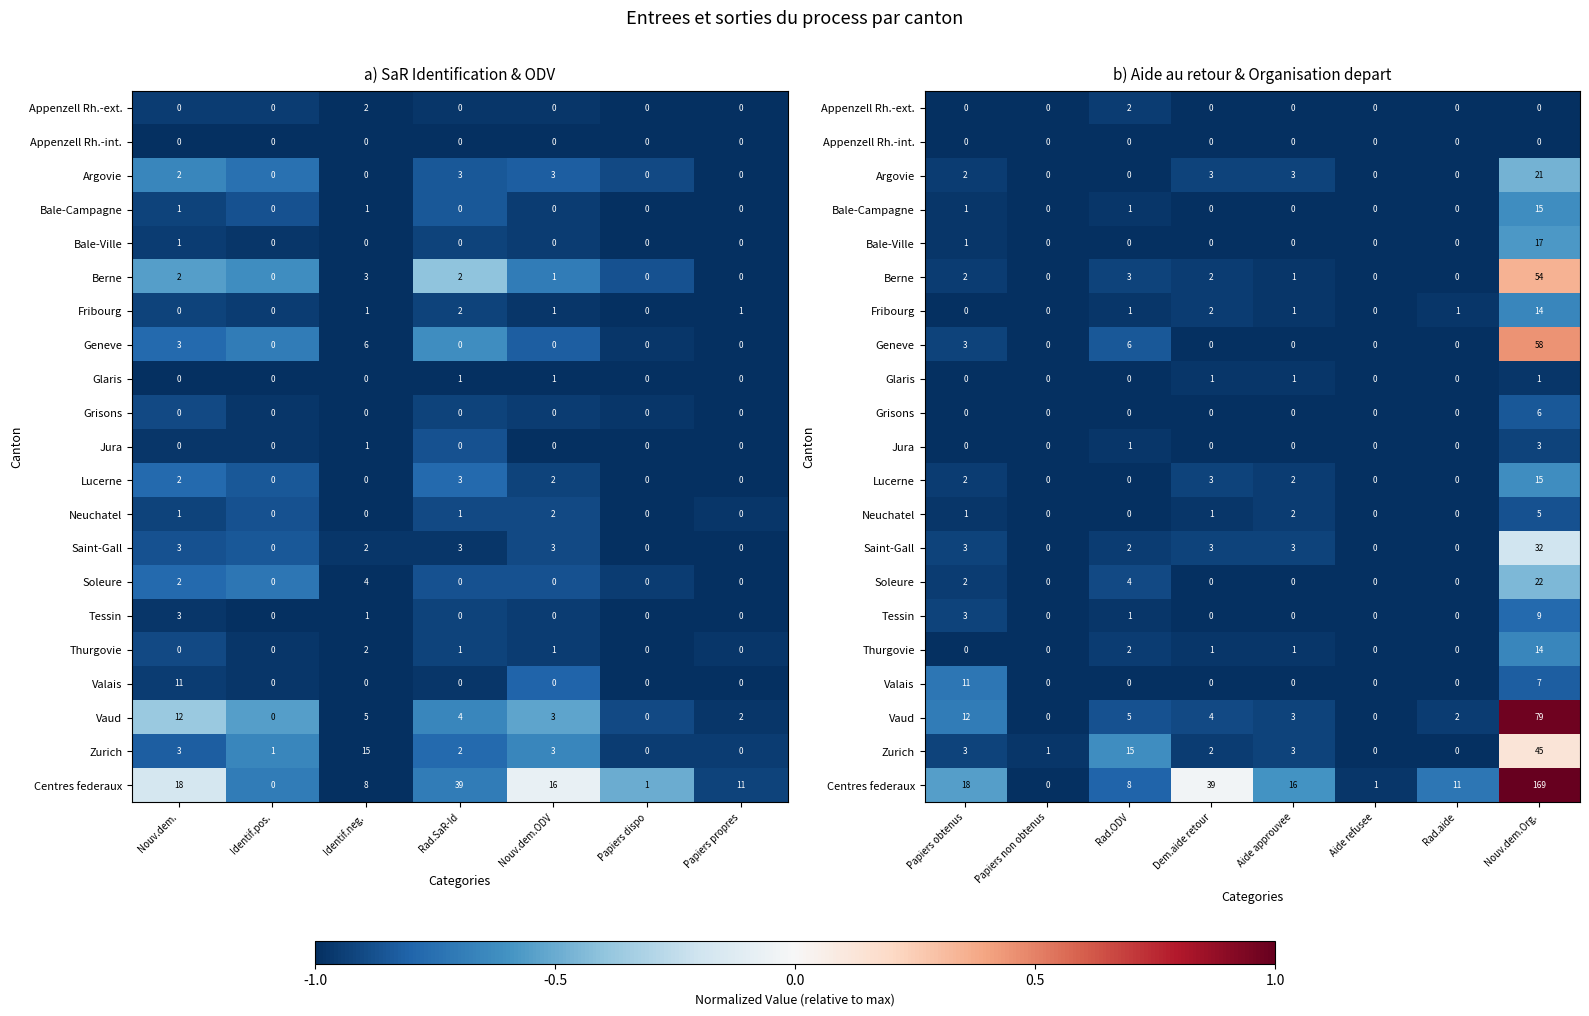

What value does the Grisons series have at Papiers obtenus?

-1.0